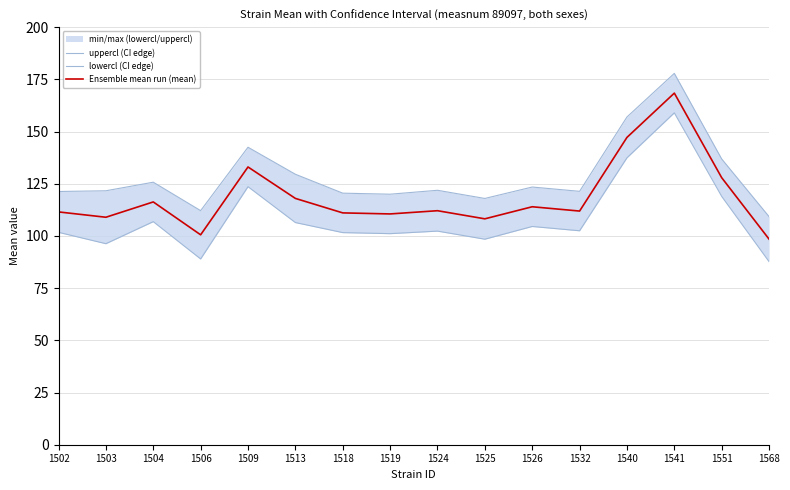

Is it true that uppercl (CI edge) equals 177.9 at 1541?

True